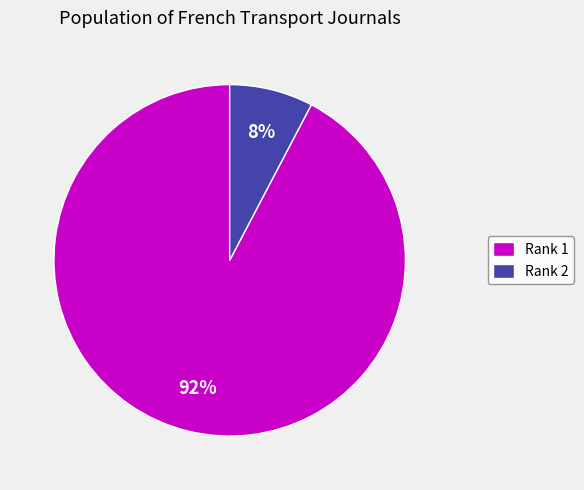

Does any single category account for the majority?

Yes